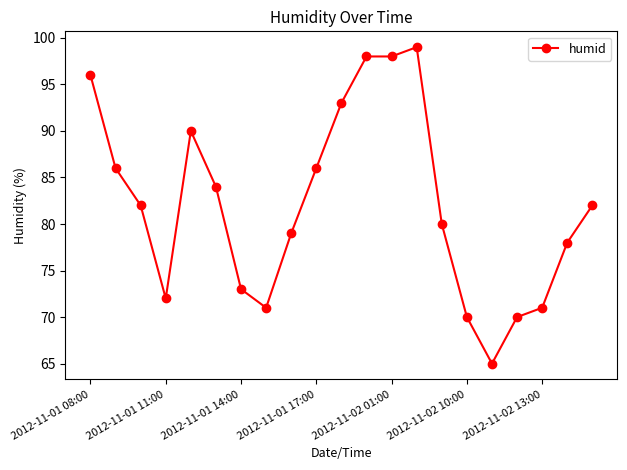

What is the difference between the second highest and minimum values?

33